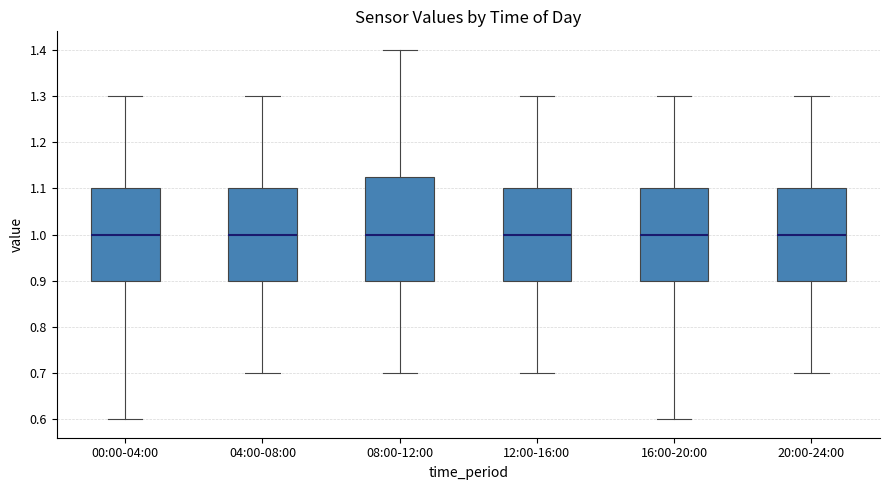

Reading left to right, read every box against the y-axis: the position of its median line, the range the box covers, and the ends of its whiskers. The values are not printed on the chart, so give them approximately, as read against the axis.

00:00-04:00: median 1.00, box 0.90 to 1.10, whiskers 0.60 to 1.30
04:00-08:00: median 1.00, box 0.90 to 1.10, whiskers 0.70 to 1.30
08:00-12:00: median 1.00, box 0.90 to 1.13, whiskers 0.70 to 1.40
12:00-16:00: median 1.00, box 0.90 to 1.10, whiskers 0.70 to 1.30
16:00-20:00: median 1.00, box 0.90 to 1.10, whiskers 0.60 to 1.30
20:00-24:00: median 1.00, box 0.90 to 1.10, whiskers 0.70 to 1.30